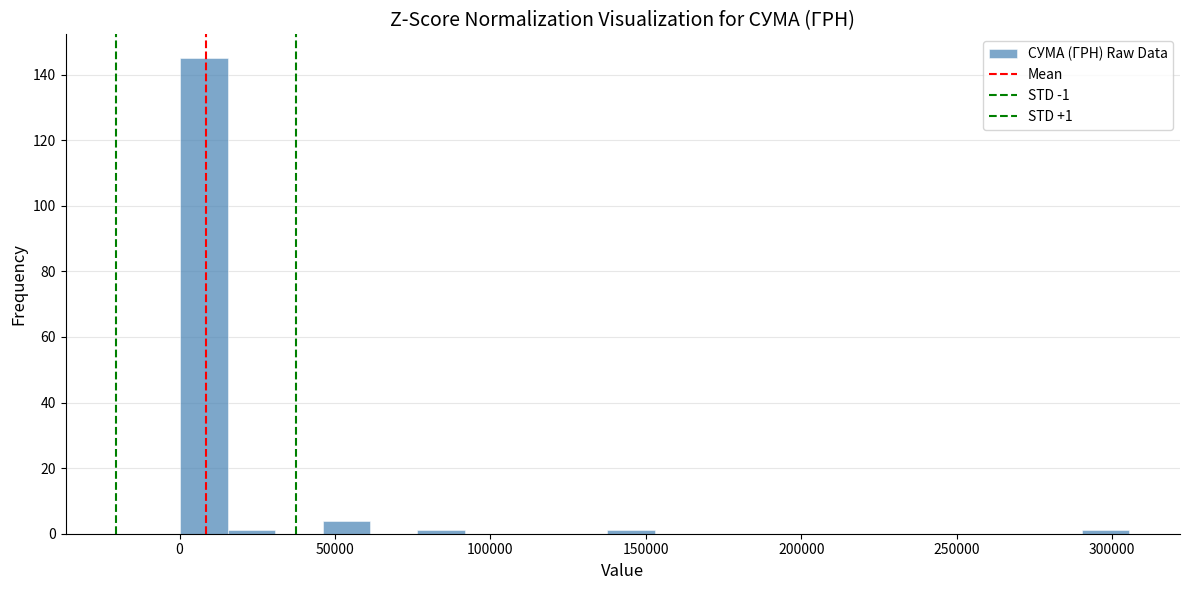

Read against the x-axis, roughly where is the centre of the tallest bar?

10000